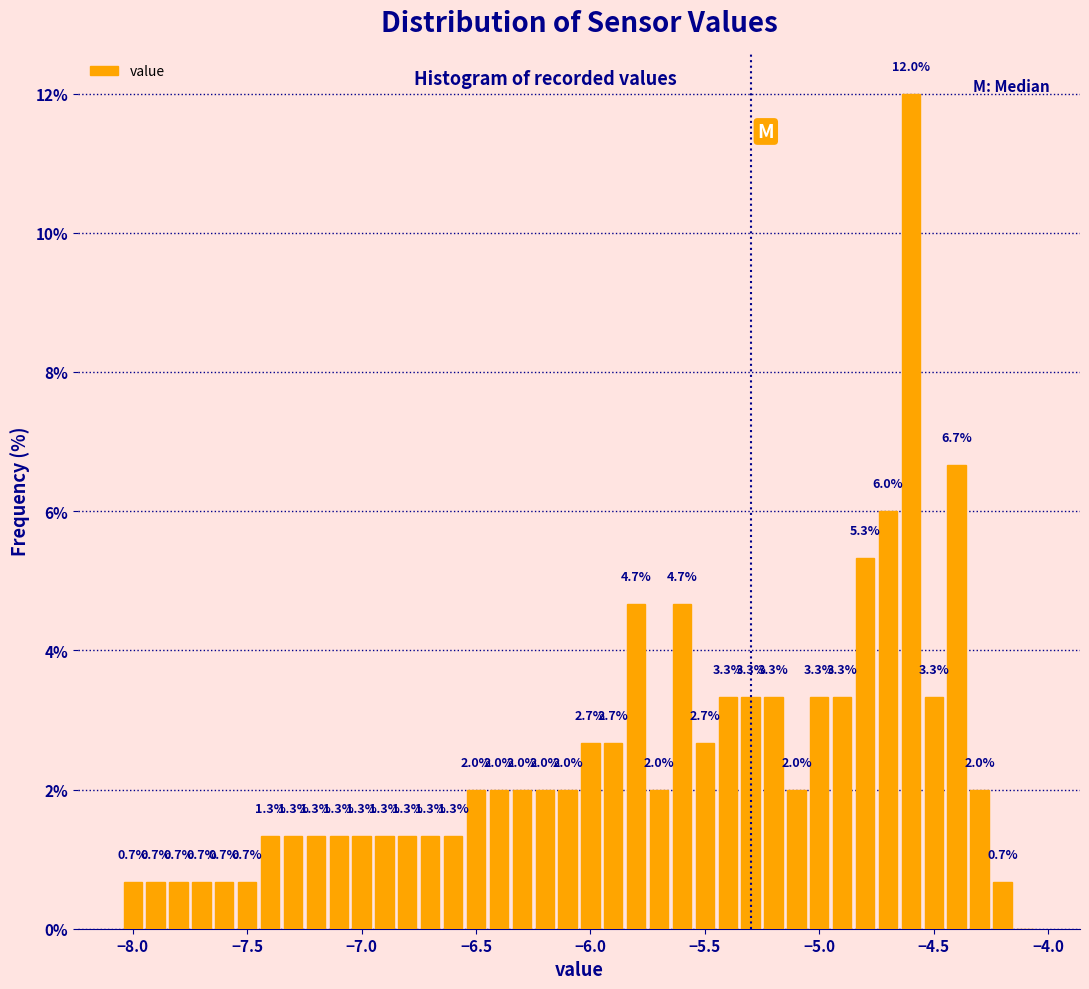

Around what value on the x-axis is the tallest bar? Give the approximate position of its centre, as read against the axis.

-4.60